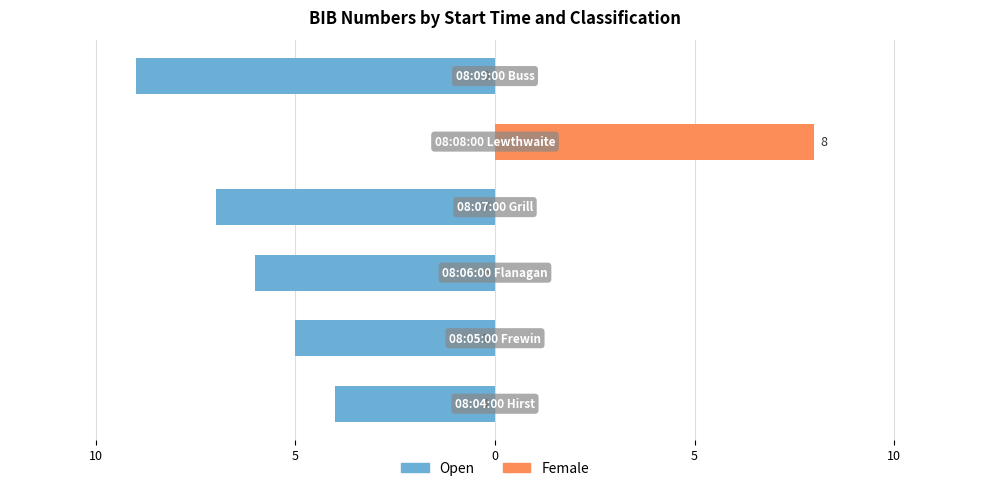

How many groups of bars are there?

6